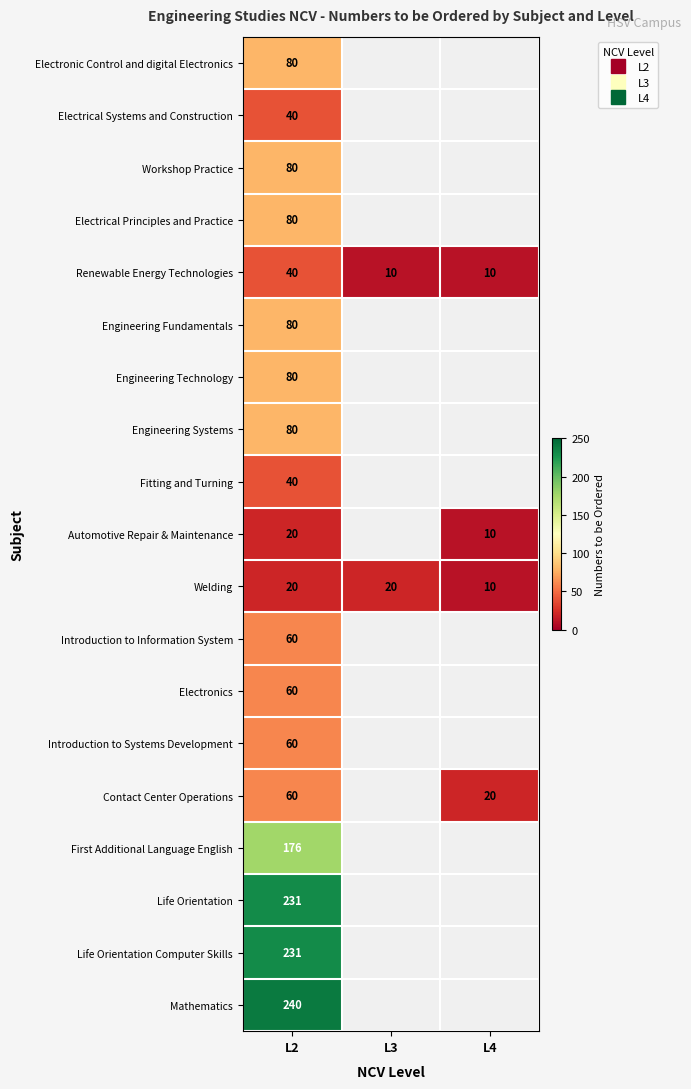

At which label is Fitting and Turning closest to 40?

L2